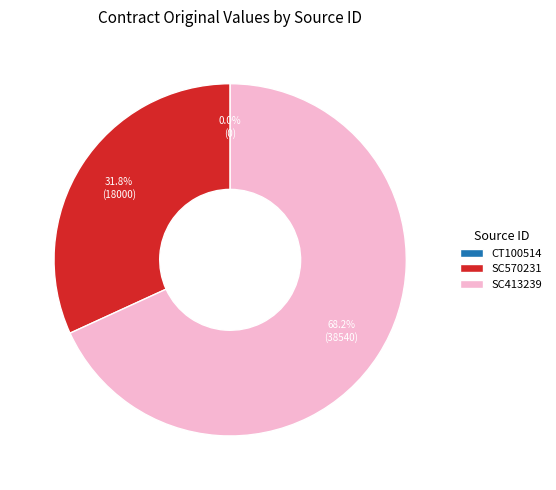

Which category has the biggest portion of the pie?

SC413239